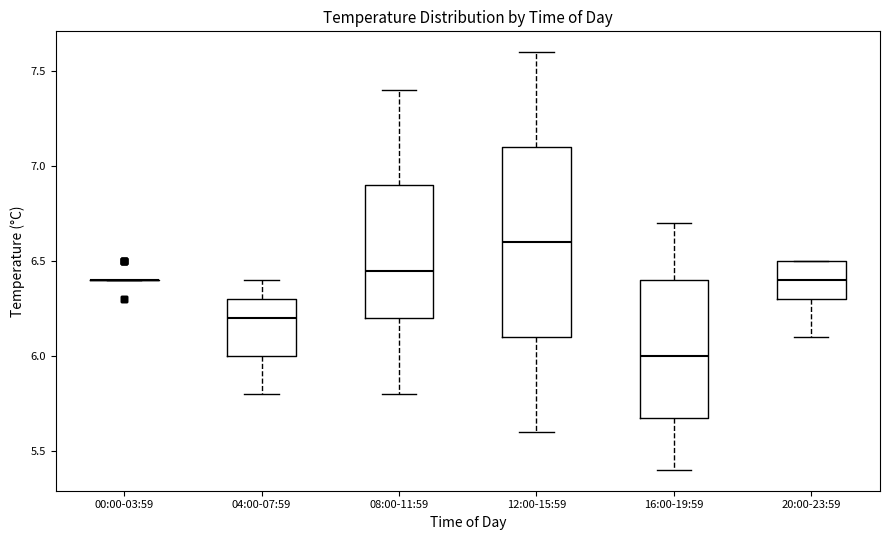

Reading left to right, transcribe this box plot: for each box, give where its median line is, the range the box spans, and where its two whiskers end, as read against the y-axis. The values are not printed on the chart, so give them approximately, as read against the axis.

00:00-03:59: box collapsed to a line at 6.40, whiskers 6.40 to 6.40
04:00-07:59: median 6.20, box 6.00 to 6.30, whiskers 5.80 to 6.40
08:00-11:59: median 6.45, box 6.20 to 6.90, whiskers 5.80 to 7.40
12:00-15:59: median 6.60, box 6.10 to 7.10, whiskers 5.60 to 7.60
16:00-19:59: median 6.00, box 5.70 to 6.40, whiskers 5.40 to 6.70
20:00-23:59: median 6.40, box 6.30 to 6.50, whiskers 6.10 to 6.50